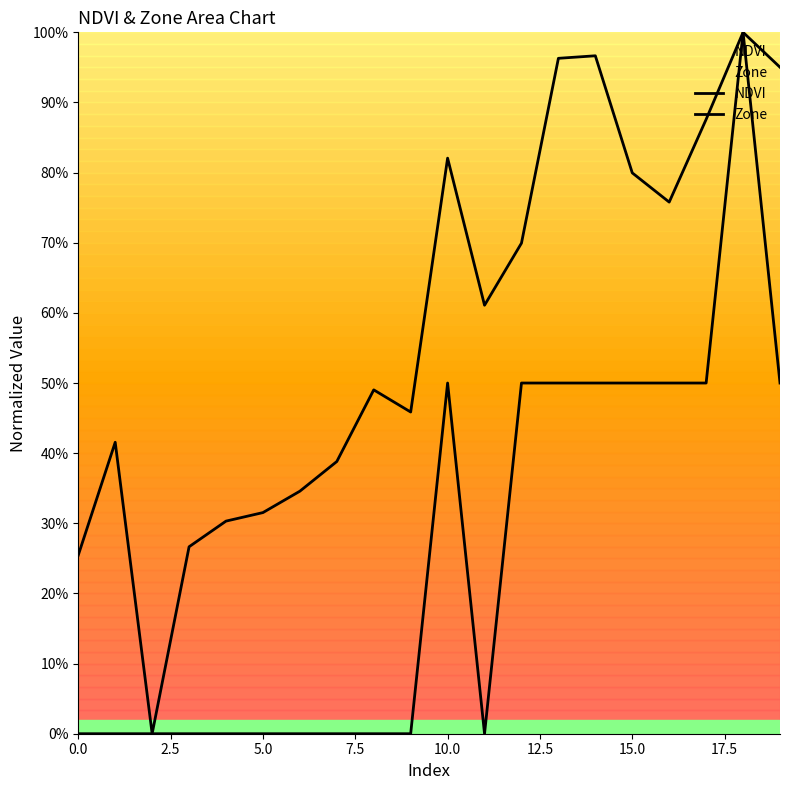

Does the chart display data point markers on the line(s)?

No